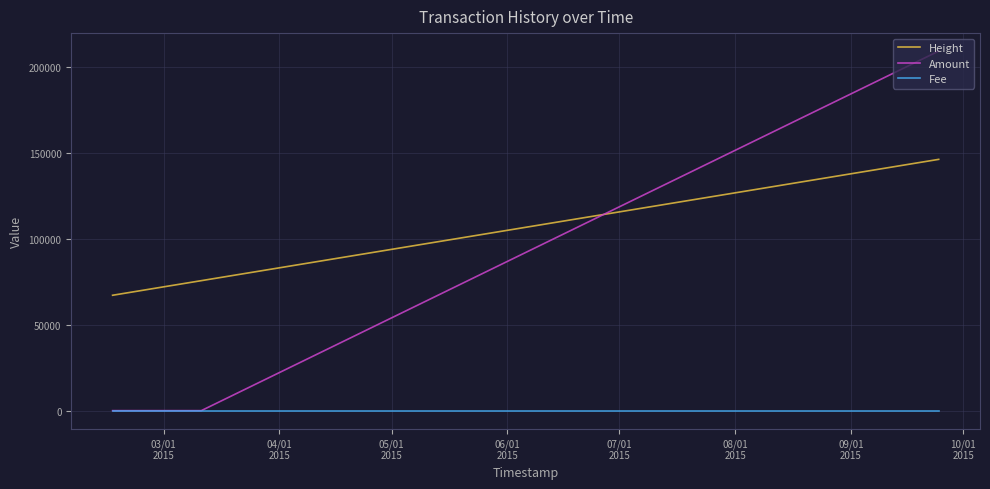

Which series has the widest spread of values?

Amount